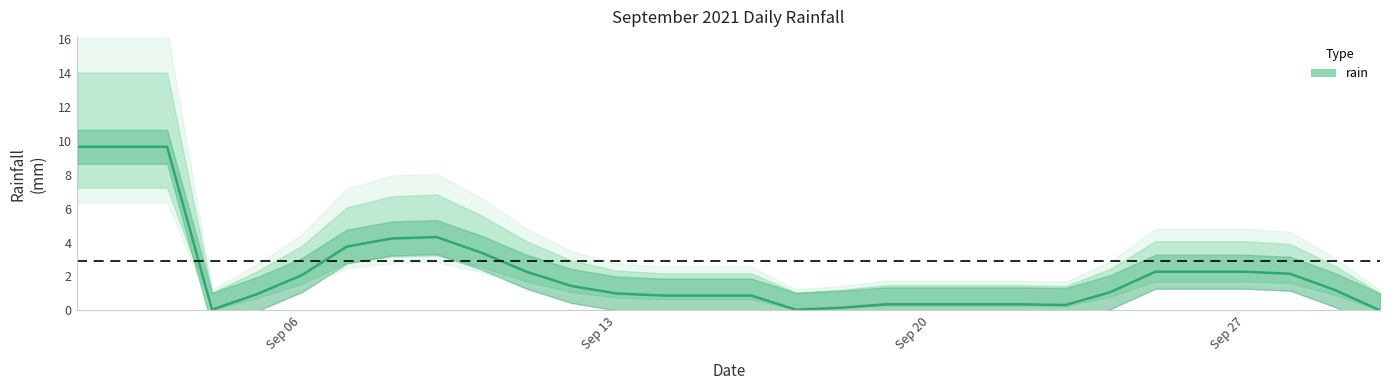

What is the difference between the maximum and second lowest values?

9.6